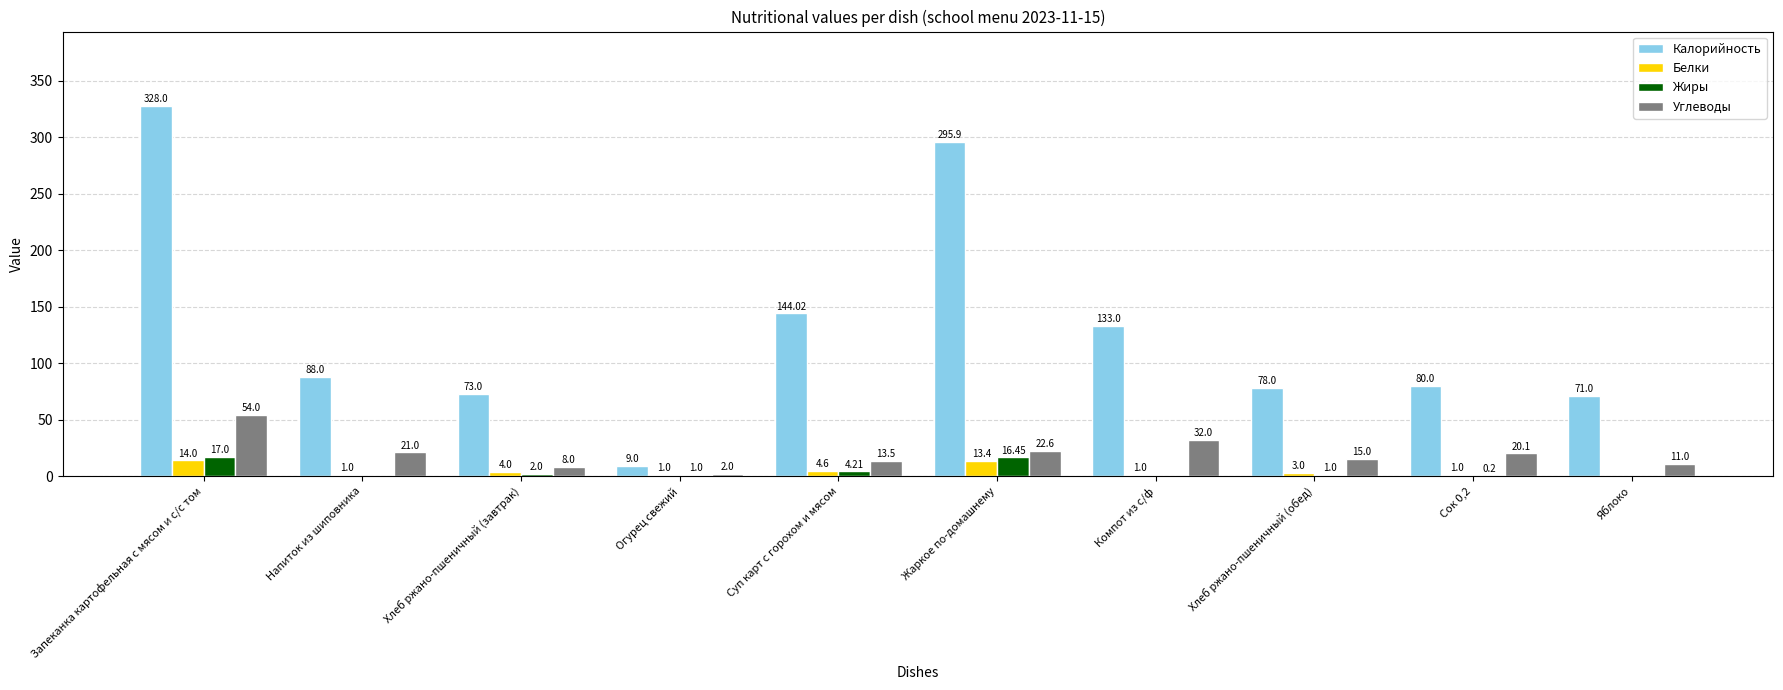

Between Напиток из шиповника and Хлеб ржано-пшеничный (завтрак), which series saw the biggest shift?

Калорийность